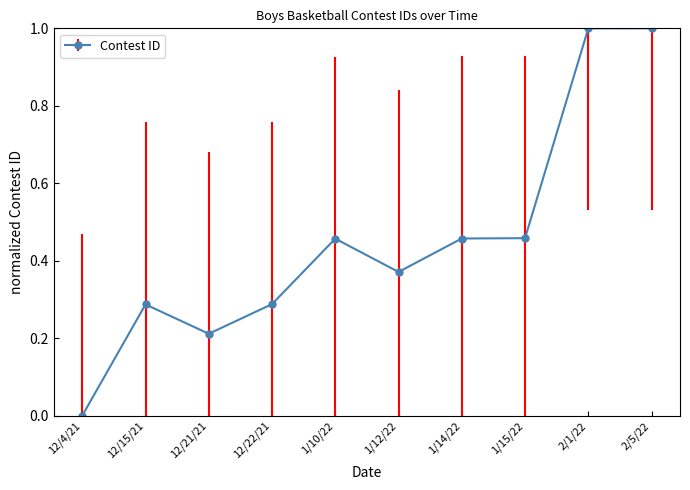

True or false: the data shows 0.5 at 12/15/21.

False